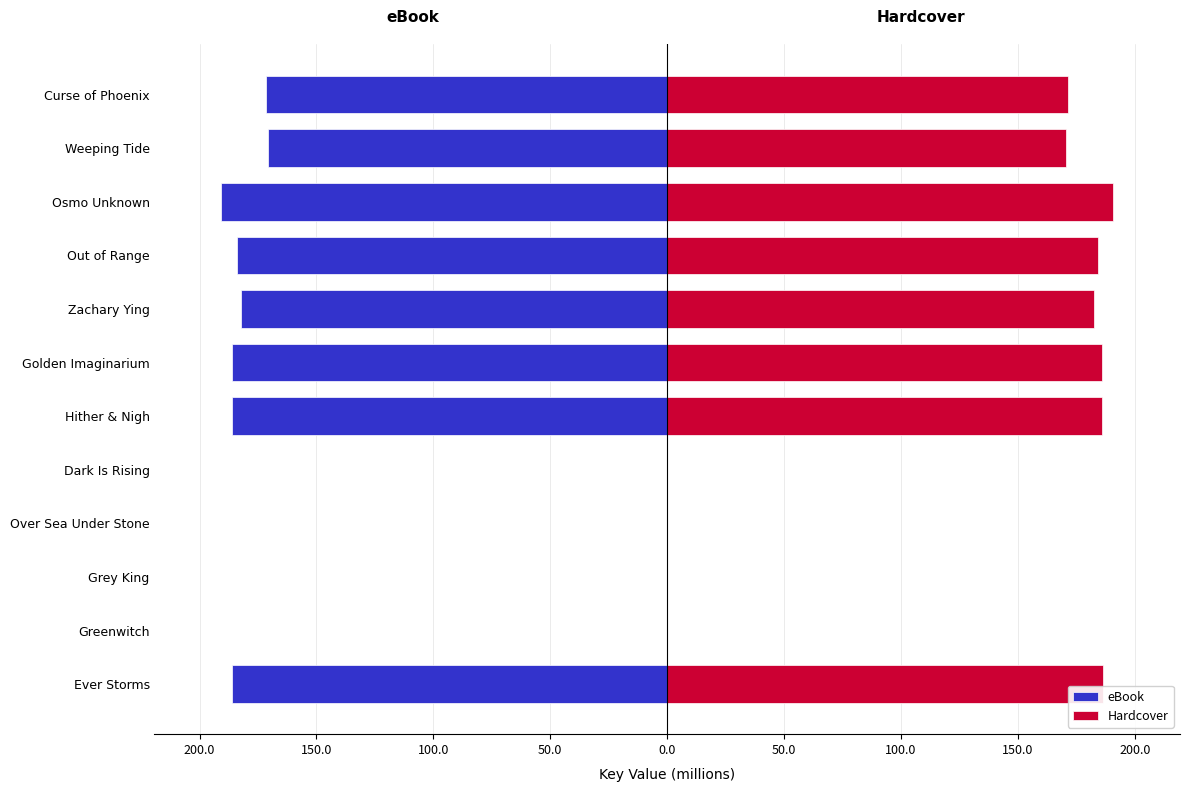

Is it true that eBook equals -171.4 at Curse of Phoenix?

True